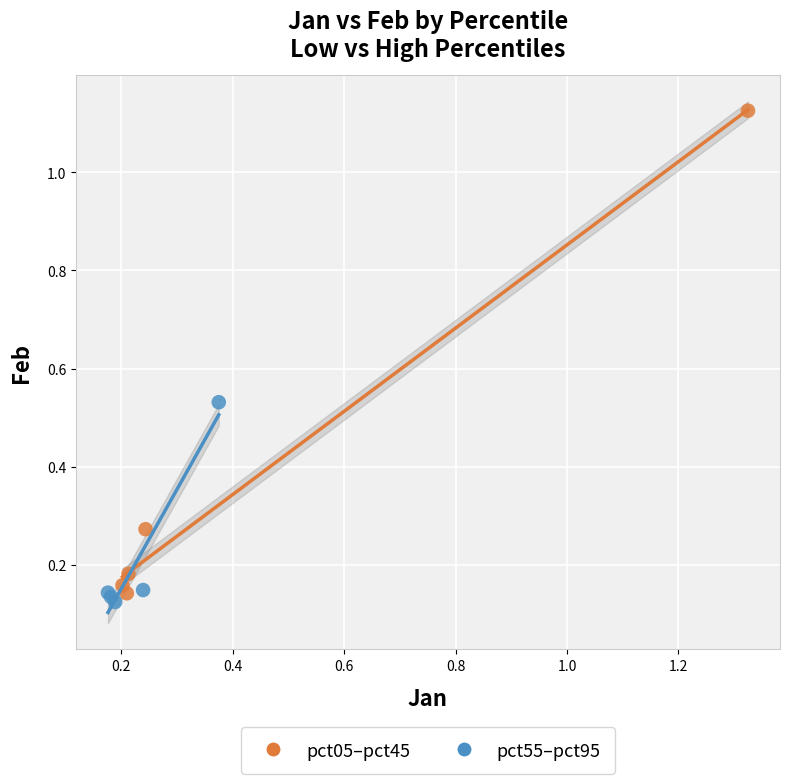

Which series reaches the maximum Y coordinate?

pct05–pct45